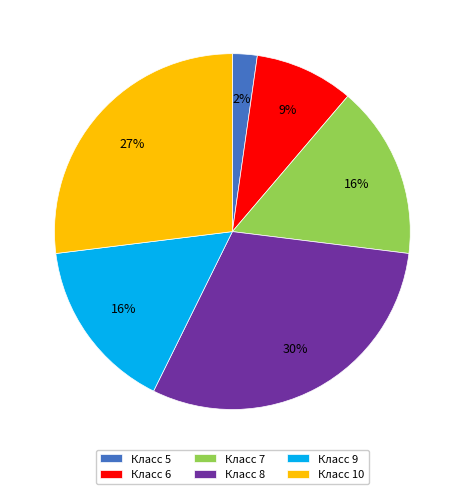

How many segments does this pie chart have?

6